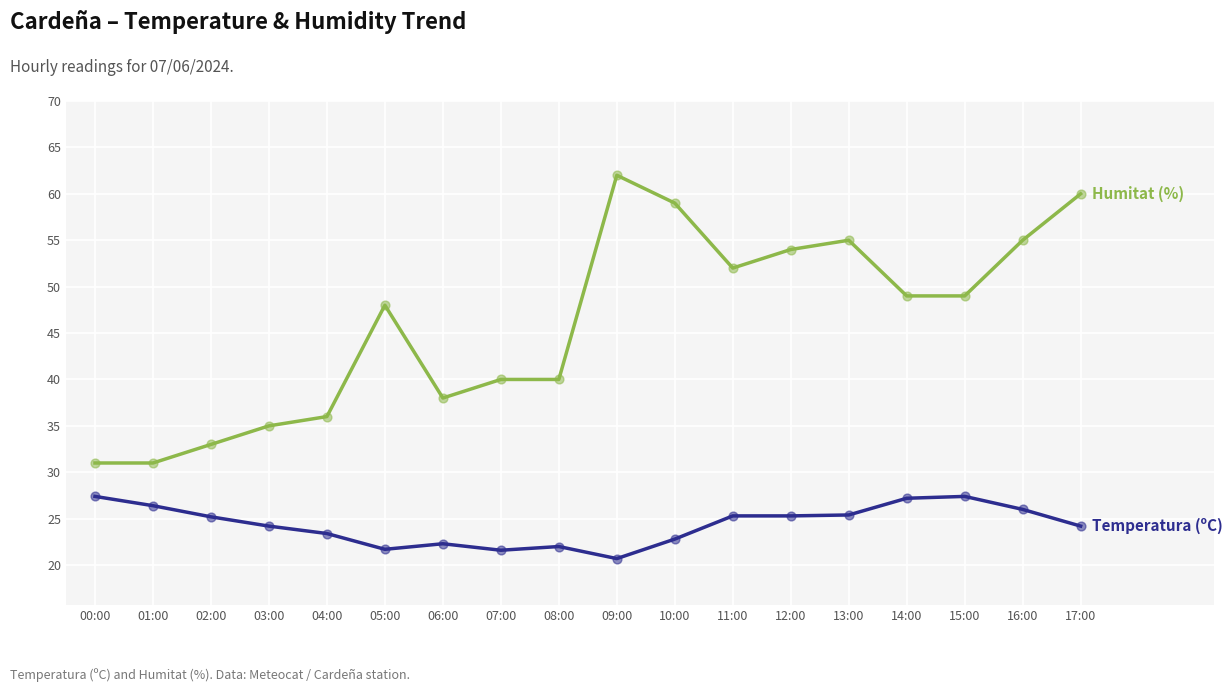

What is the difference between the highest and lowest values at 14:00?

21.8